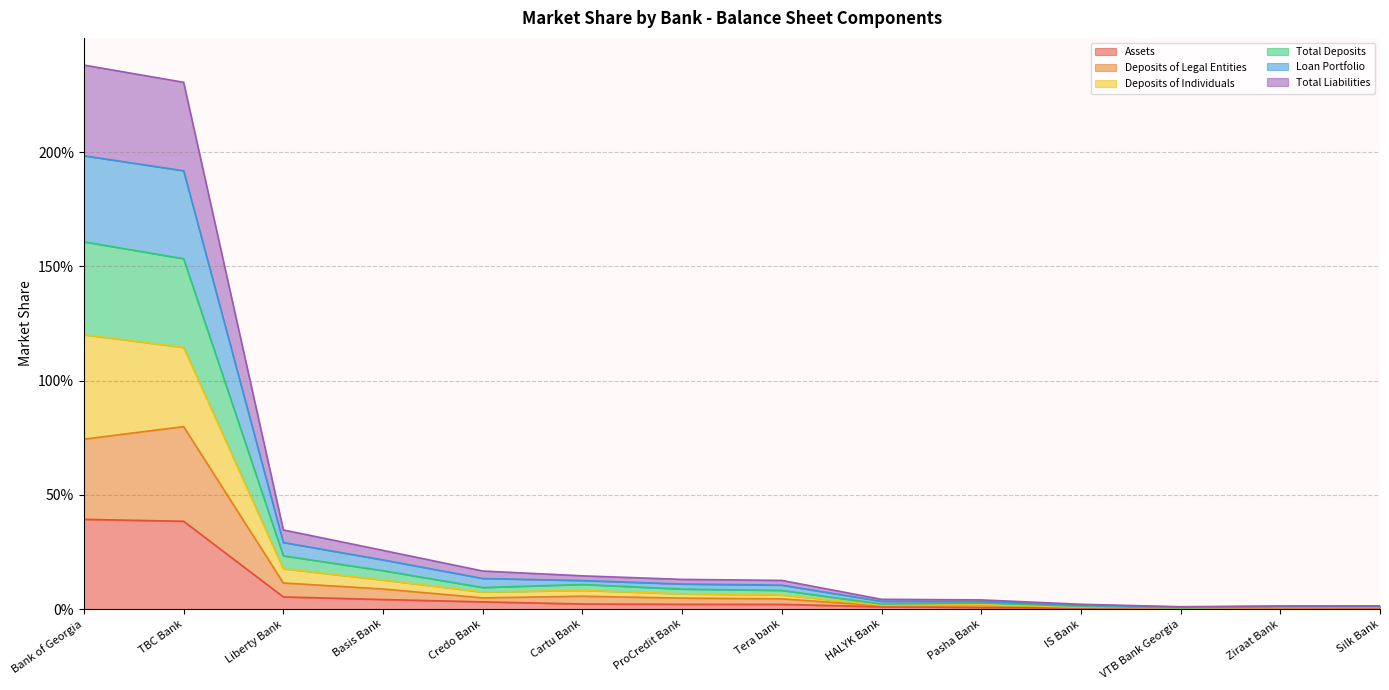

At ProCredit Bank, list the series in order from smallest to largest.

Assets, Deposits of Legal Entities, Deposits of Individuals, Total Deposits, Total Liabilities, Loan Portfolio